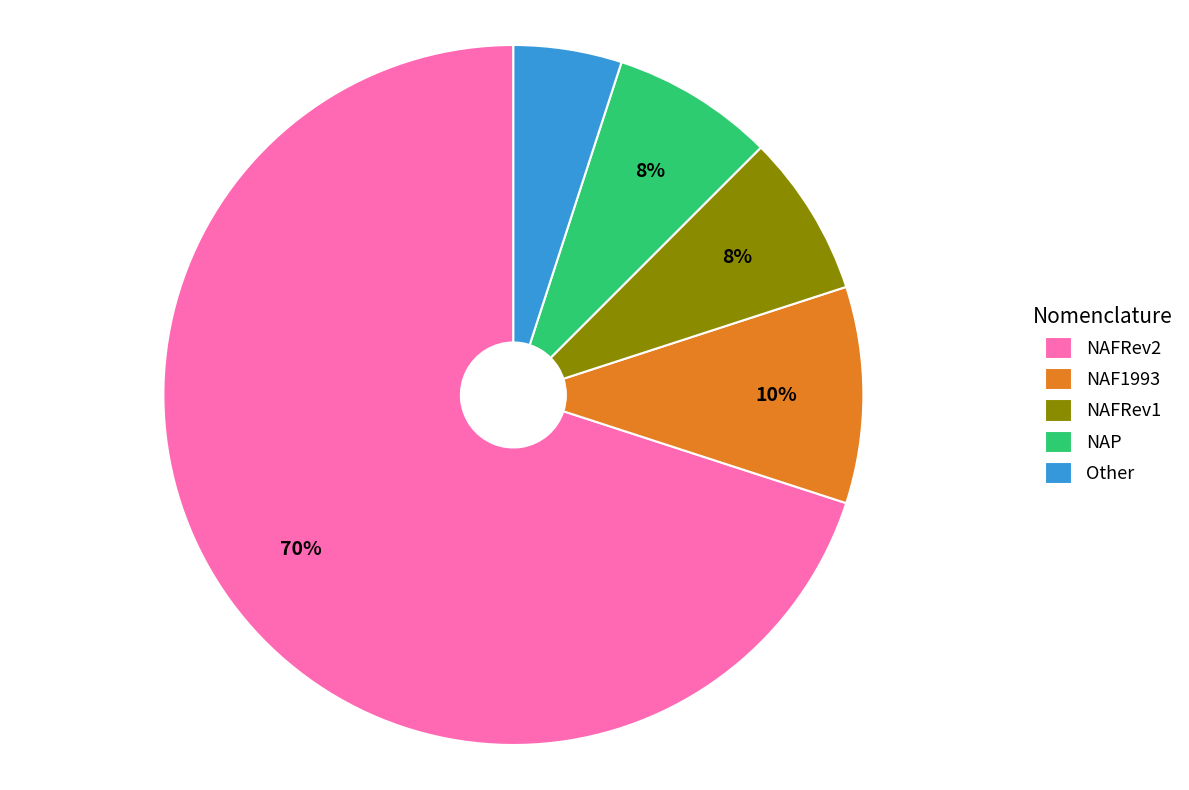

Is the sum of NAFRev1 and Other greater than half?

No